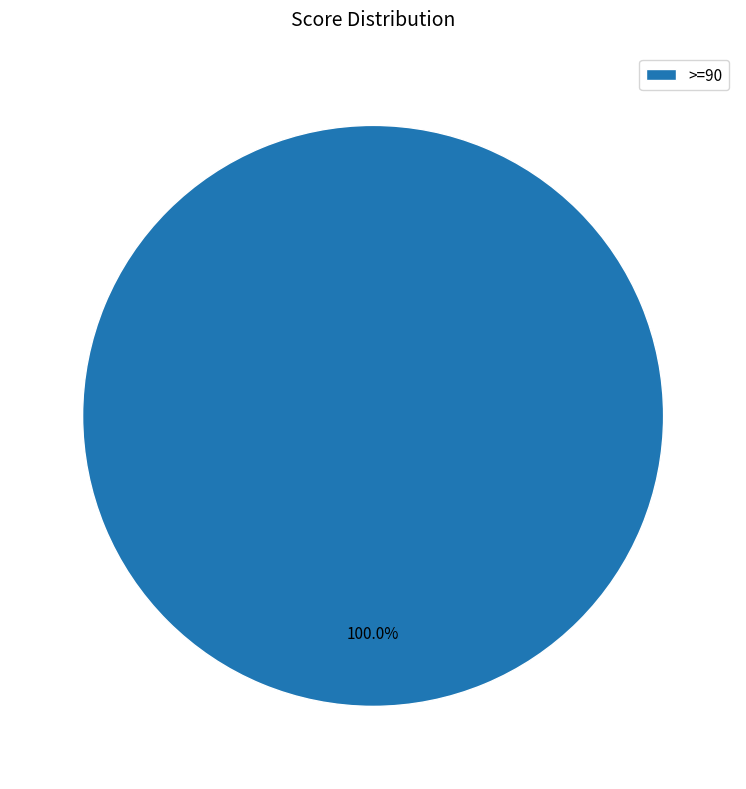

Is there any slice that represents more than half of the pie?

Yes